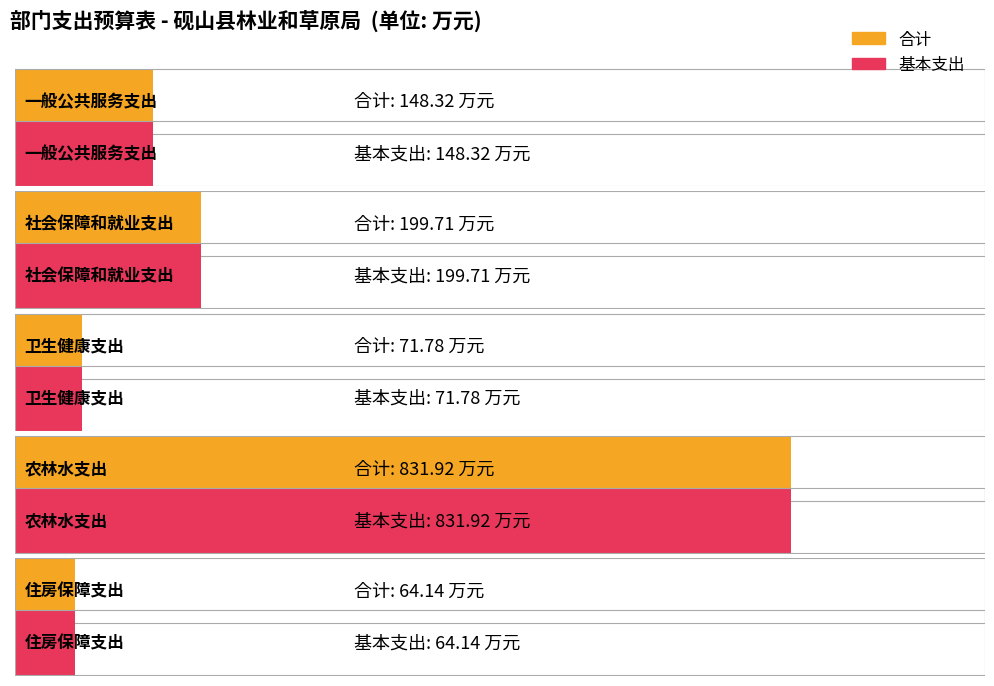

Reading right to left, what are all the values shown in this chart?

合计: 住房保障支出=64.1	农林水支出=831.9	卫生健康支出=71.8	社会保障和就业支出=199.7	一般公共服务支出=148.3
基本支出: 住房保障支出=64.1	农林水支出=831.9	卫生健康支出=71.8	社会保障和就业支出=199.7	一般公共服务支出=148.3